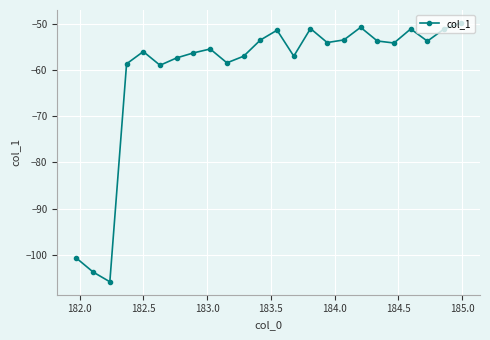

True or false: the data has more than 0 interior local peaks.

True